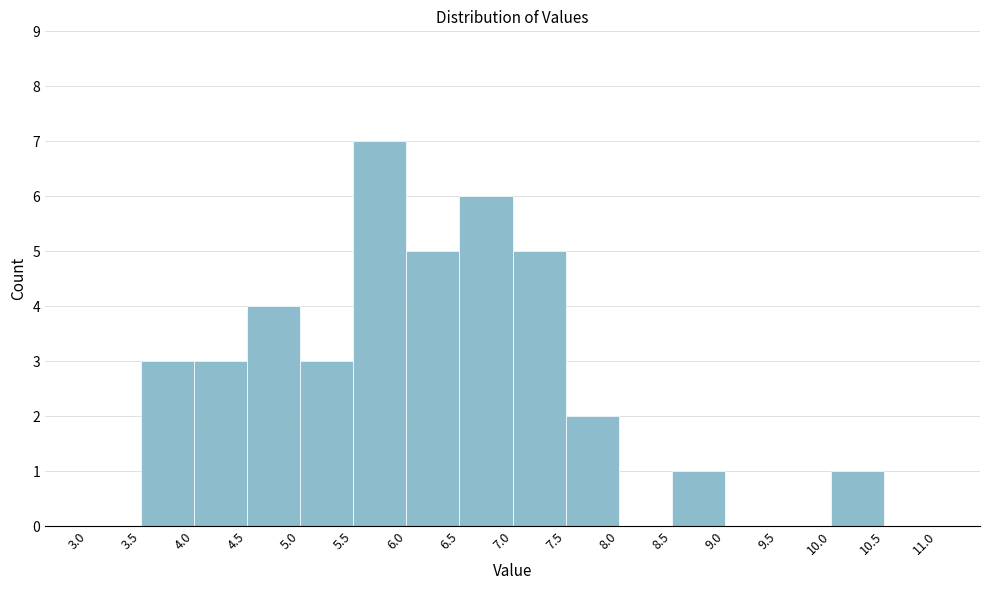

Reading left to right, list every bar in this chart as the range it spans on the x-axis followed by its height. The values are not printed on the chart, so give them approximately, as read against the axis.

3.0 to 3.5: 0
3.5 to 4.0: 3
4.0 to 4.5: 3
4.5 to 5.0: 4
5.0 to 5.5: 3
5.5 to 6.0: 7
6.0 to 6.5: 5
6.5 to 7.0: 6
7.0 to 7.5: 5
7.5 to 8.0: 2
8.0 to 8.5: 0
8.5 to 9.0: 1
9.0 to 9.5: 0
9.5 to 10.0: 0
10.0 to 10.5: 1
10.5 to 11.0: 0